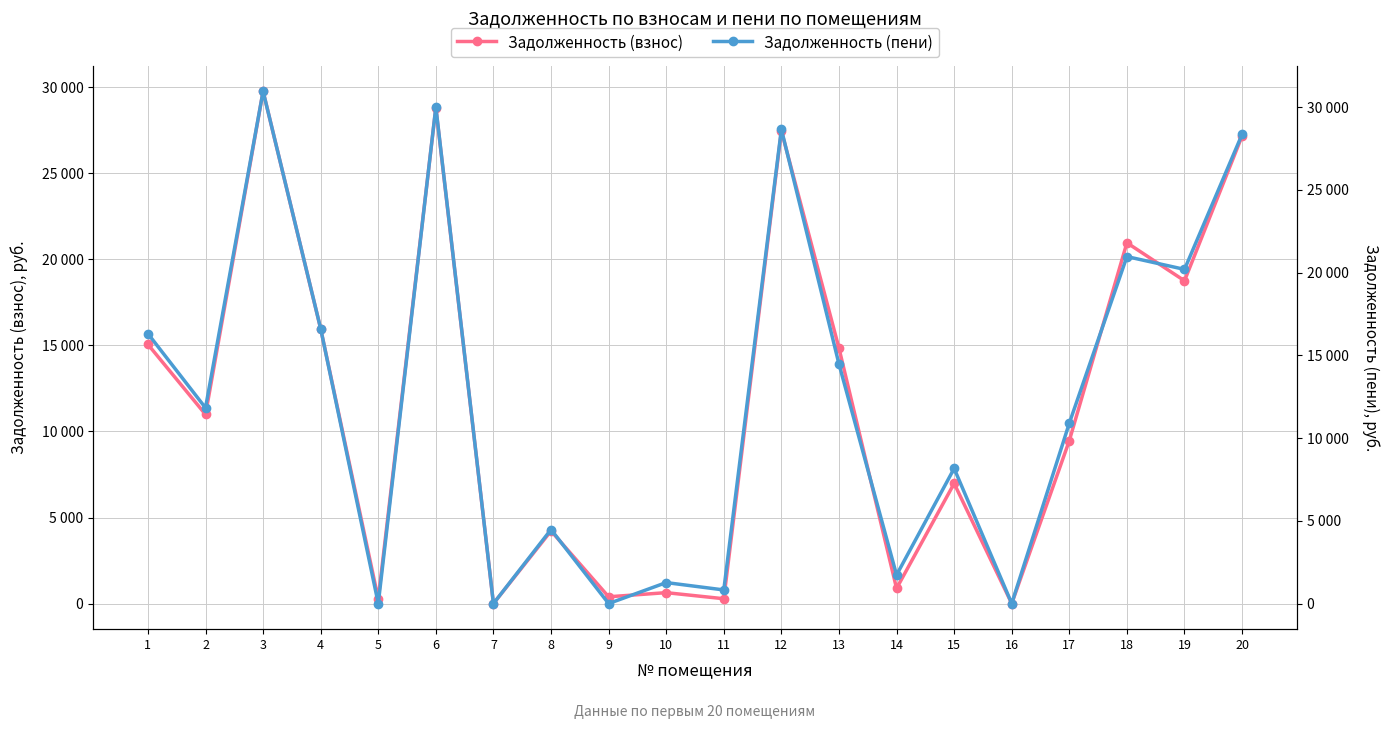

Which series ends up on top after the final intersection of Задолженность (взнос) and Задолженность (пени)?

Задолженность (пени)